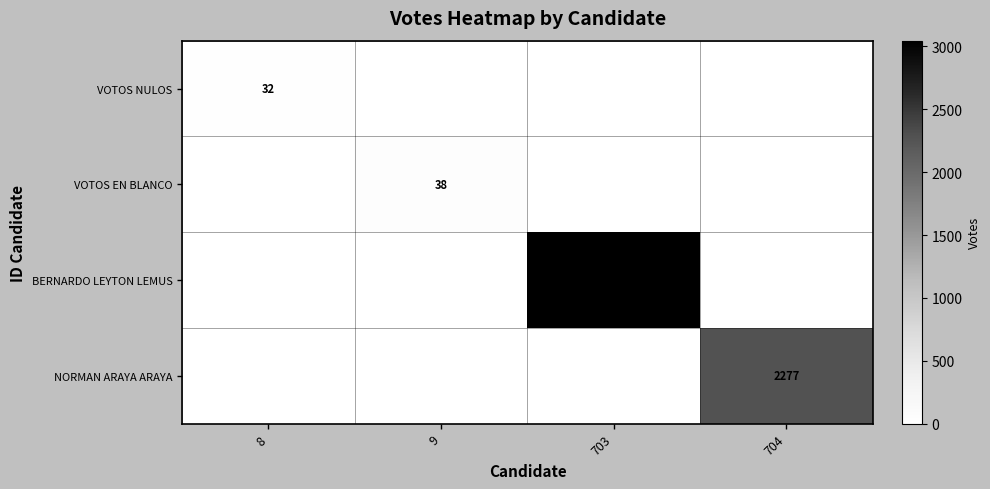

The value of BERNARDO LEYTON LEMUS at 703 is 3046. True or false?

True